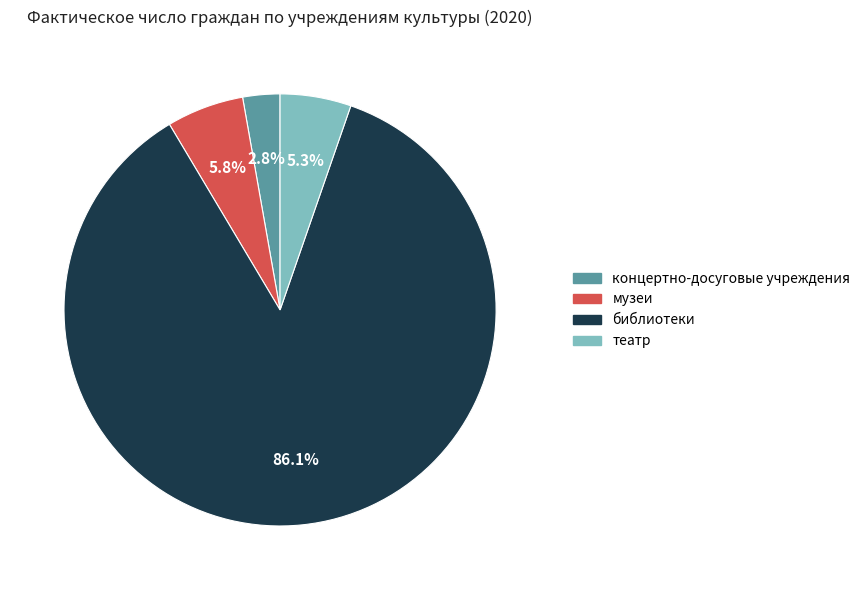

Between библиотеки and музеи, which is larger?

библиотеки